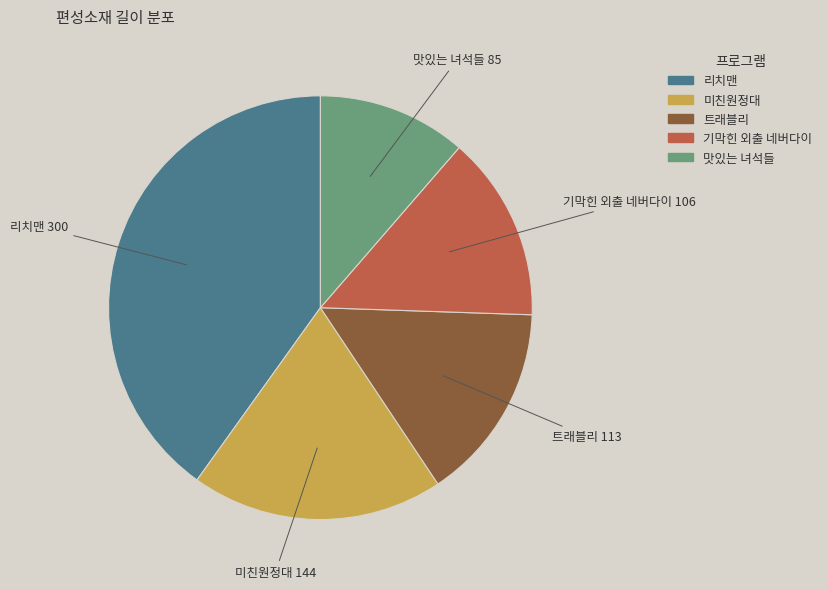

Count the number of slices in the pie.

5